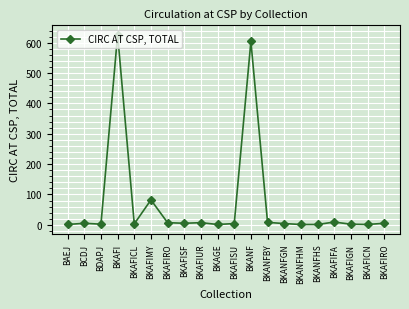

List the labels in order of value, smallest first.

BAEJ, BKAGE, BKANFHM, BKANFHS, BKAFICN, BDAPJ, BKAFIGN, BKAFICL, BKAFISU, BKANFGN, BCDJ, BKAFISF, BKAFIRO, BKAFIRO, BKAFIUR, BKANFBY, BKAFIFA, BKAFIMY, BKANF, BKAFI